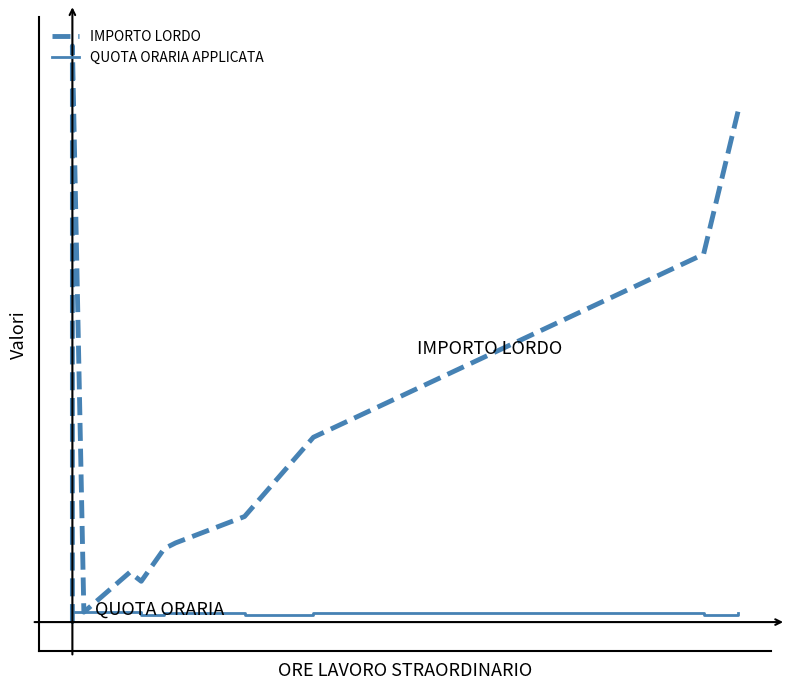

Is this an area chart (filled region under the line)?

No